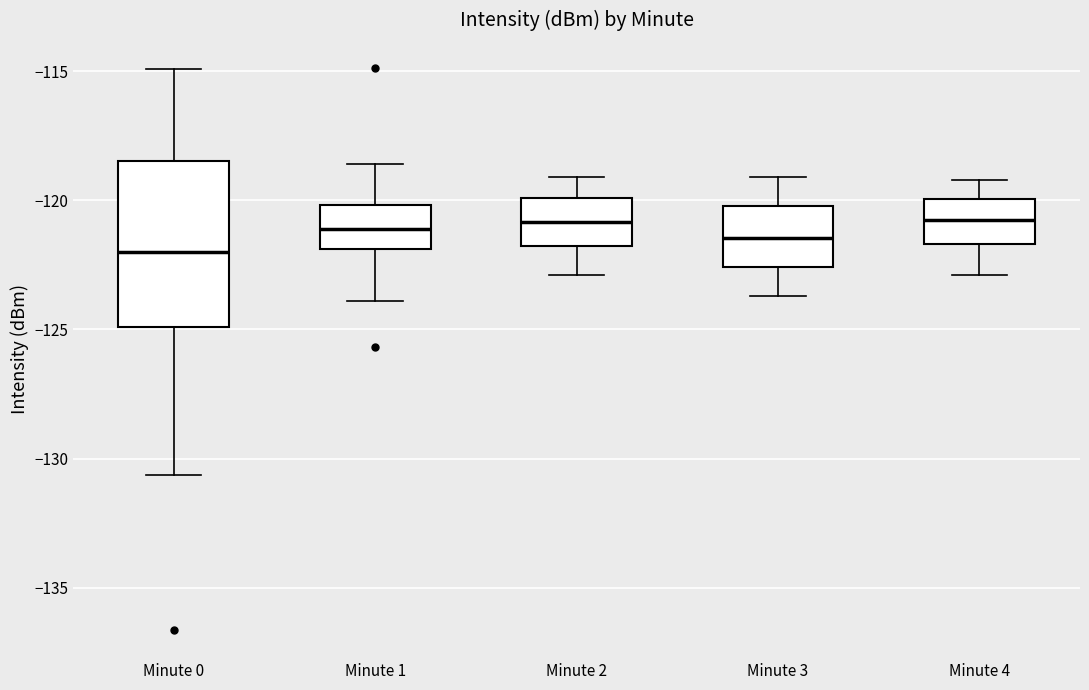

Reading left to right, read every box against the y-axis: the position of its median line, the range the box covers, and the ends of its whiskers. The values are not printed on the chart, so give them approximately, as read against the axis.

Minute 0: median -122.0, box -125.0 to -118.5, whiskers -130.5 to -115.0
Minute 1: median -121.0, box -122.0 to -120.0, whiskers -124.0 to -118.5
Minute 2: median -121.0, box -122.0 to -120.0, whiskers -123.0 to -119.0
Minute 3: median -121.5, box -122.5 to -120.0, whiskers -123.5 to -119.0
Minute 4: median -120.5, box -121.5 to -120.0, whiskers -123.0 to -119.0